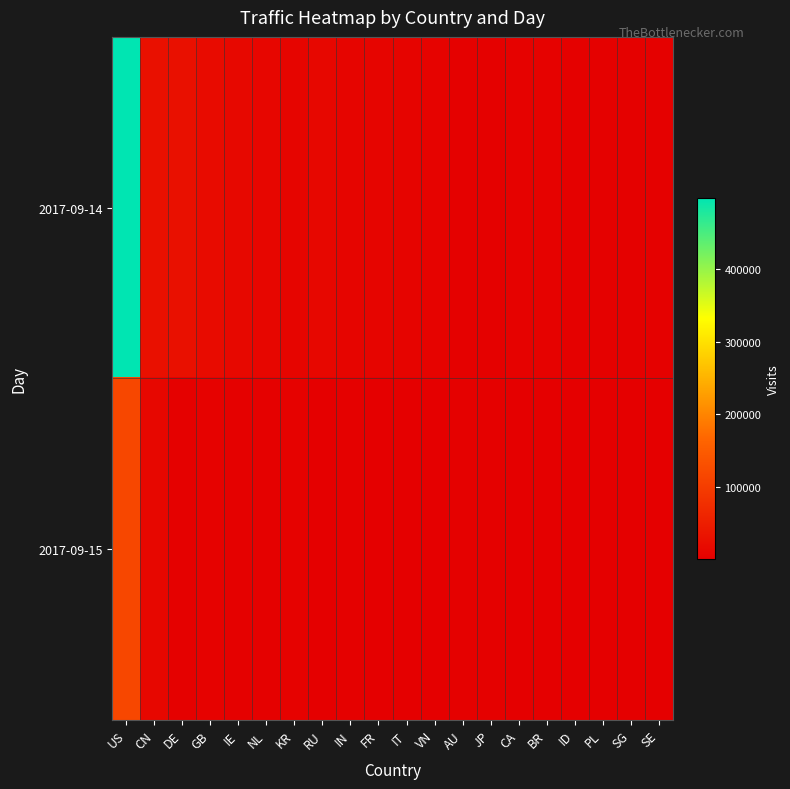

Count the number of categories in the chart.

20